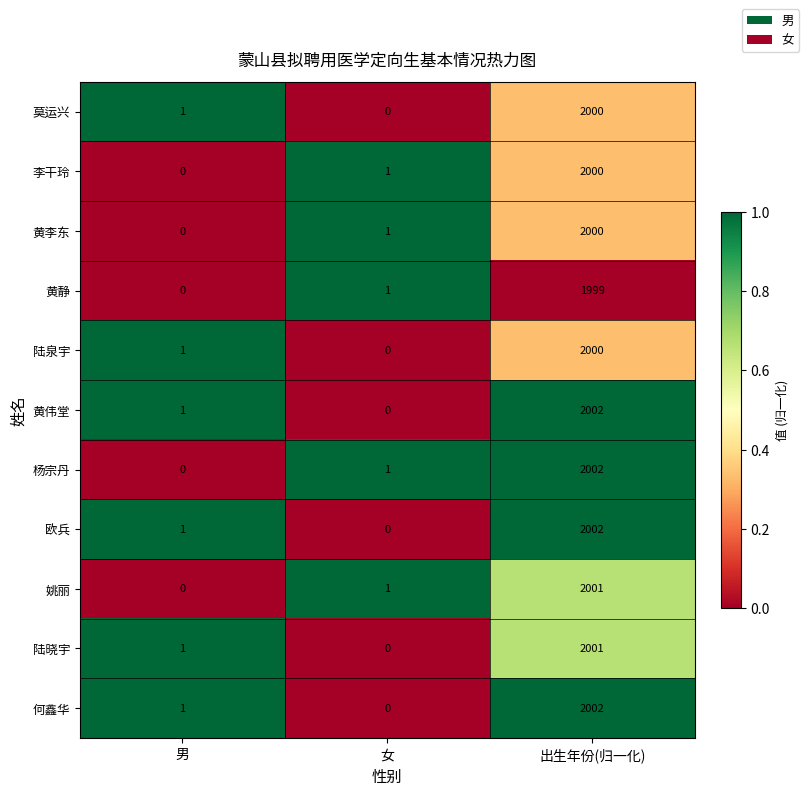

True or false: 莫运兴 has a value of 2000 at 出生年份(归一化).

True